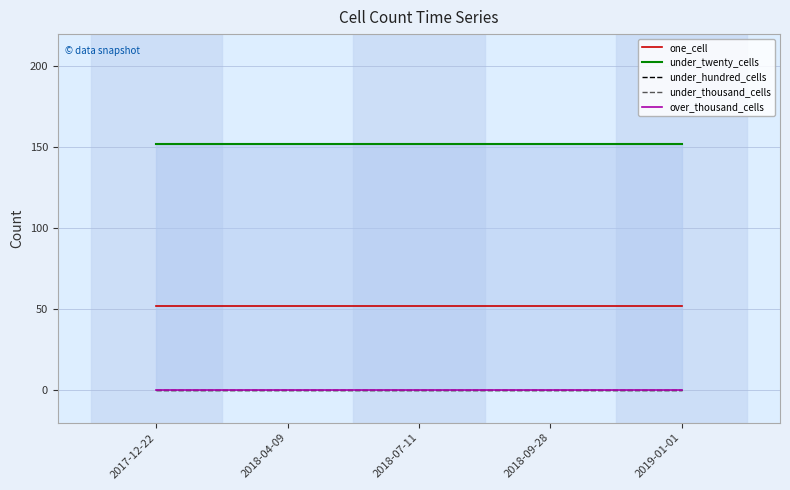

True or false: one_cell and under_thousand_cells cross at least once.

False